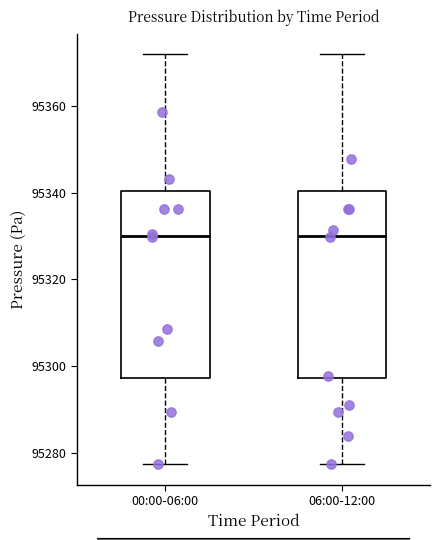

Reading left to right, transcribe this box plot: for each box, give where its median line is, the range the box spans, and where its two whiskers end, as read against the y-axis. The values are not printed on the chart, so give them approximately, as read against the axis.

00:00-06:00: median 95330, box 95298 to 95340, whiskers 95278 to 95372
06:00-12:00: median 95330, box 95298 to 95340, whiskers 95278 to 95372